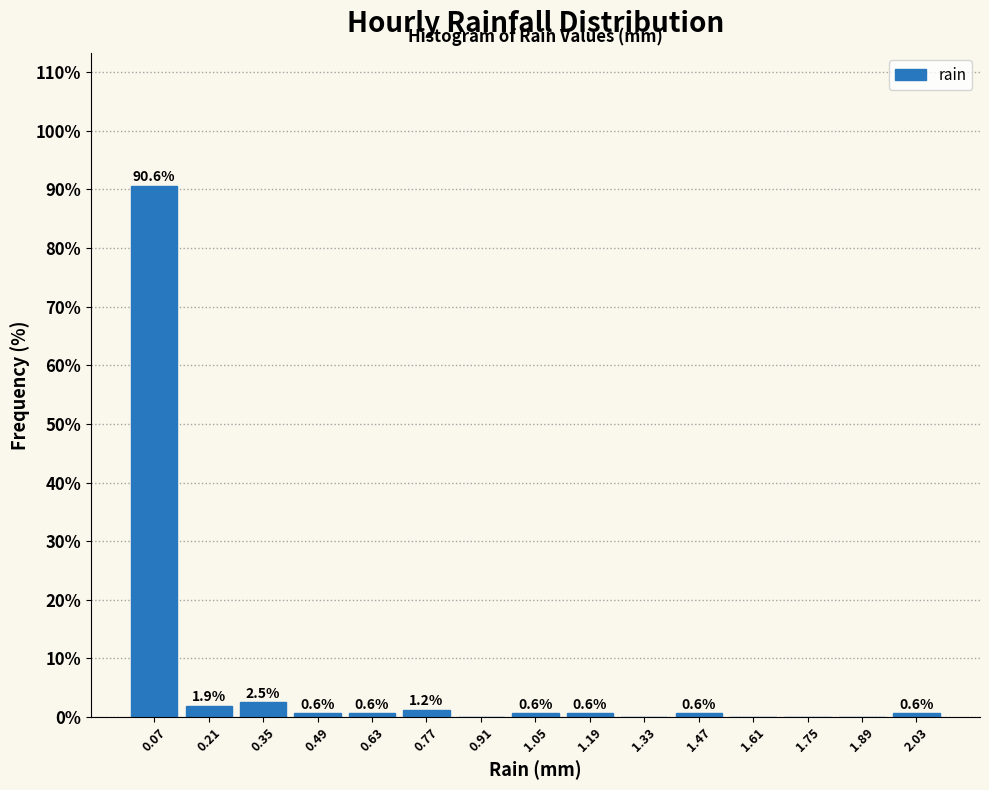

Over which range of the x-axis is the bar tallest?

0.00 to 0.14